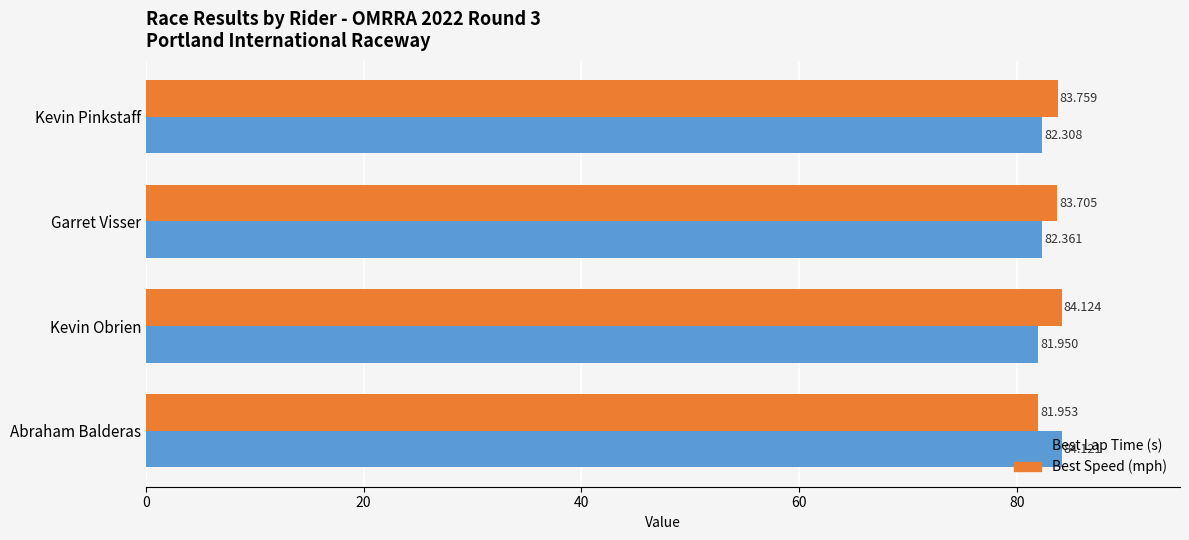

Between Kevin Pinkstaff and Abraham Balderas, which series saw the biggest shift?

Best Lap Time (s)